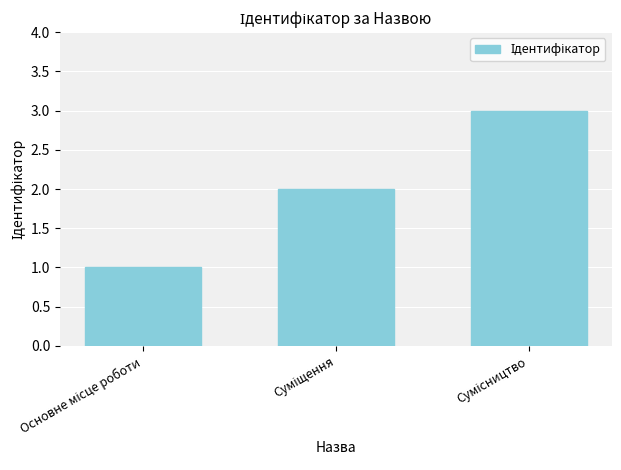

What is the difference between the second highest and minimum values?

1